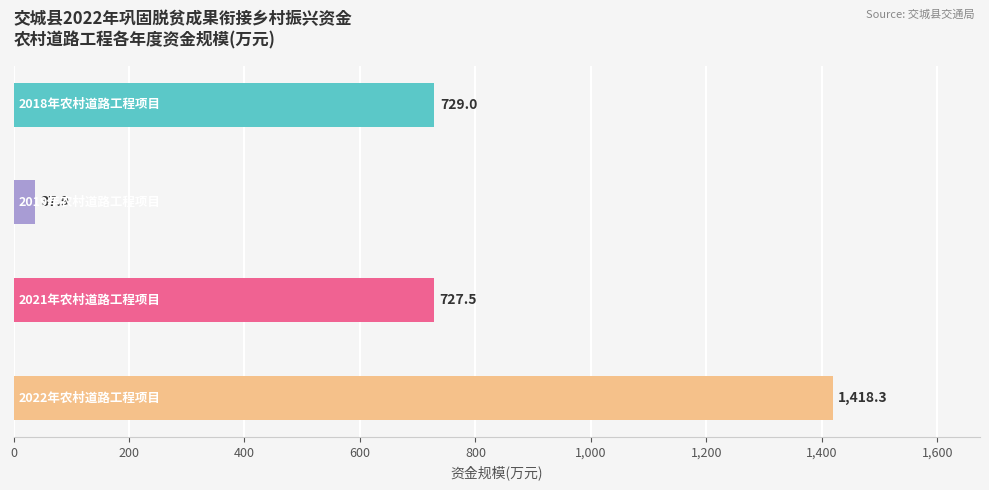

What is the value of the 2nd bar from the top?

37.9